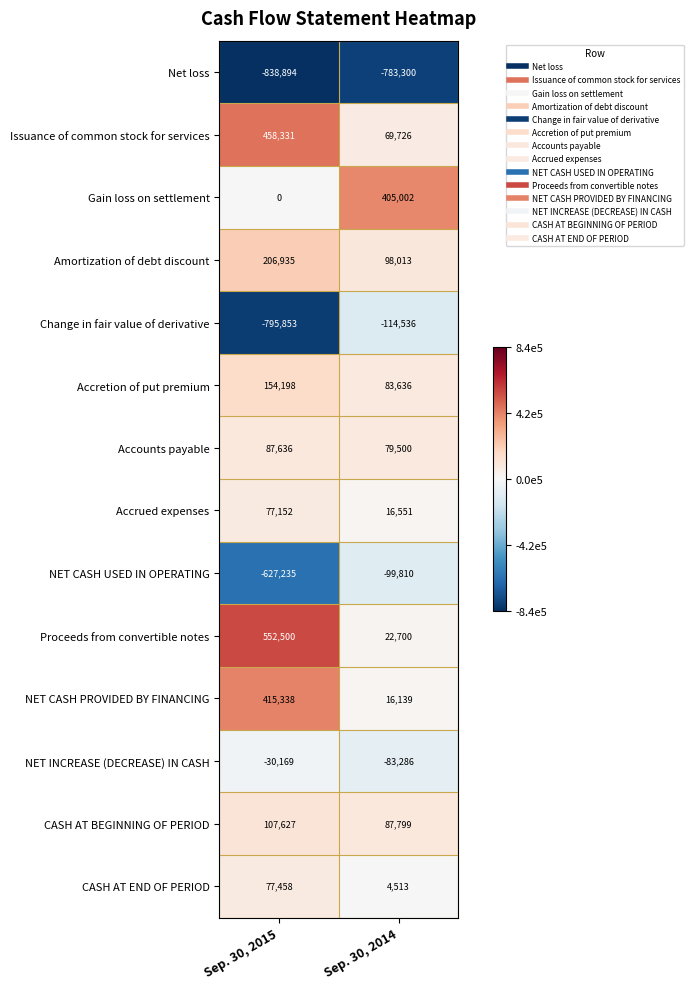

How many series are shown in this chart?

14